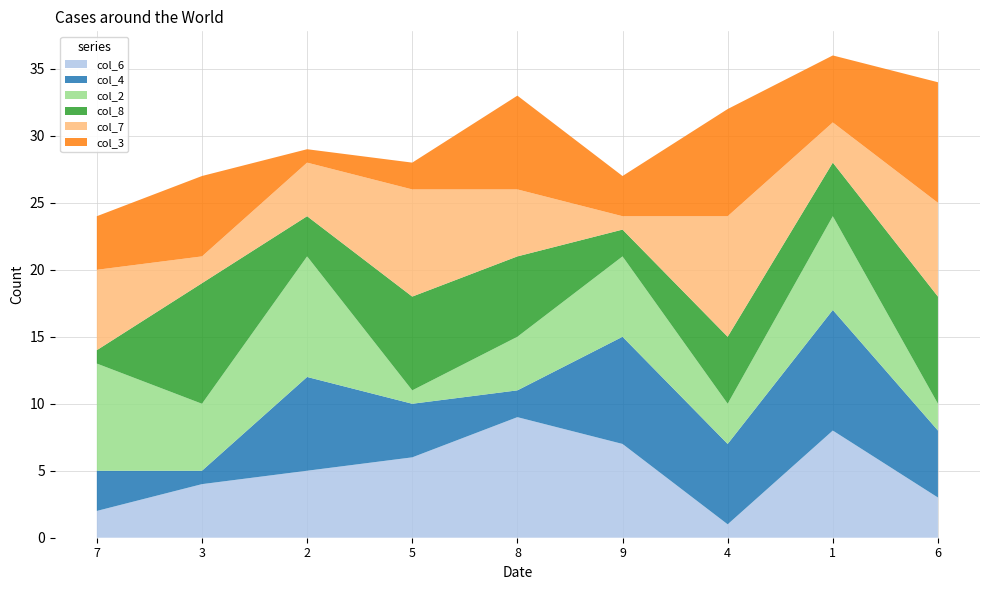

Reading right to left, transcribe all the data shown in this chart.

col_6: 3	8	1	7	9	6	5	4	2
col_4: 5	9	6	8	2	4	7	1	3
col_2: 2	7	3	6	4	1	9	5	8
col_8: 8	4	5	2	6	7	3	9	1
col_7: 7	3	9	1	5	8	4	2	6
col_3: 9	5	8	3	7	2	1	6	4